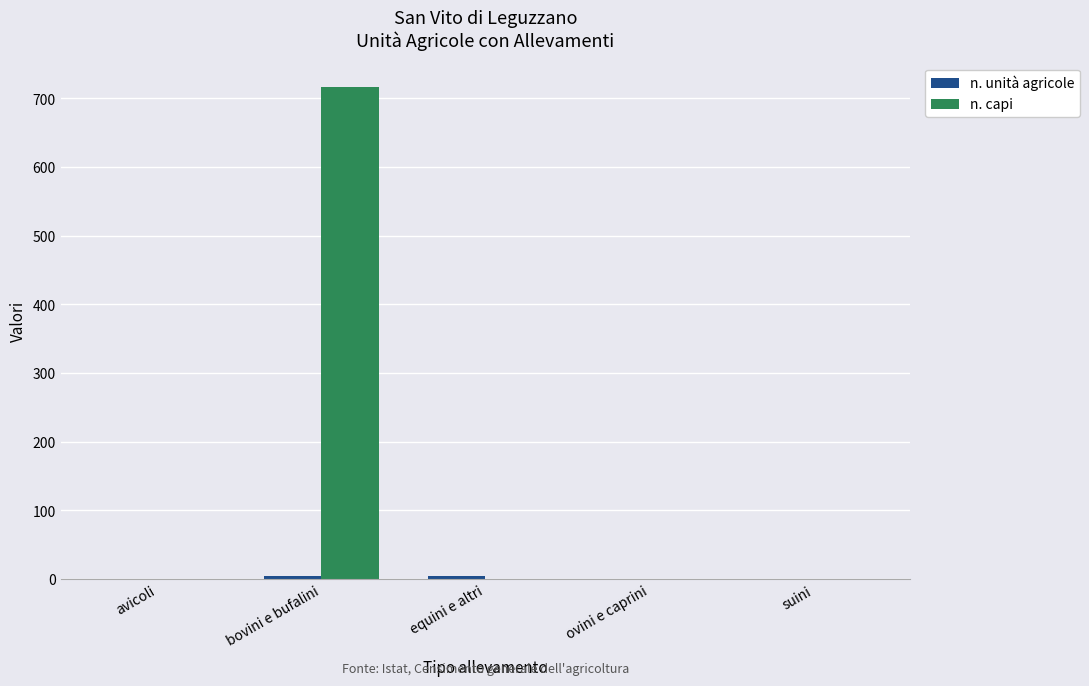

What is the maximum value shown in the chart?

716